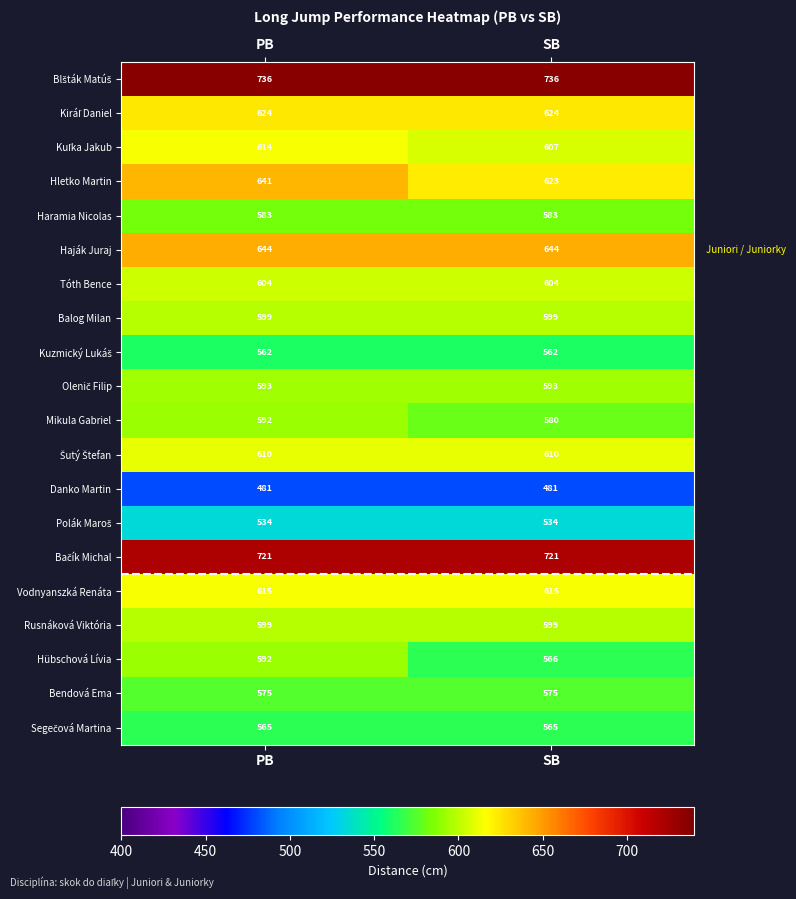

The value of Balog Milan at PB is 599. True or false?

True